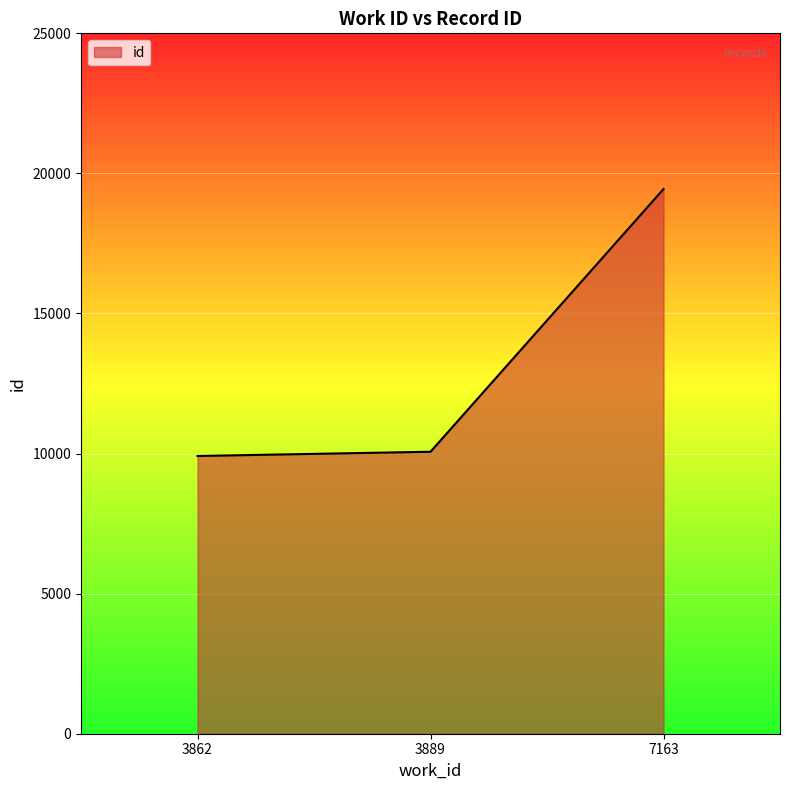

What is the smallest value displayed?

9914